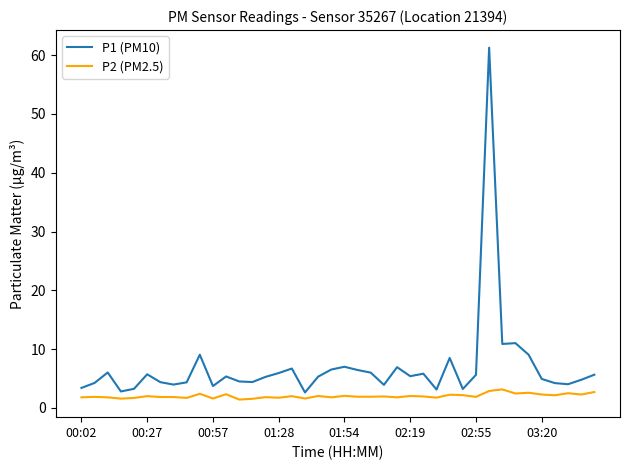

What is the difference between the maximum and minimum values in the P2 (PM2.5) series?

1.7